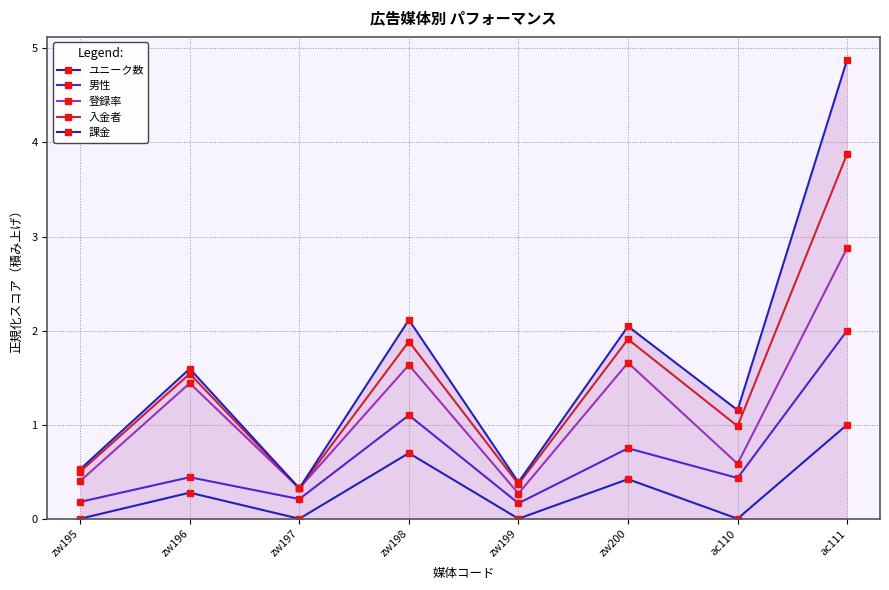

What is the value of the 入金者 point at the 3rd from the left?

0.3